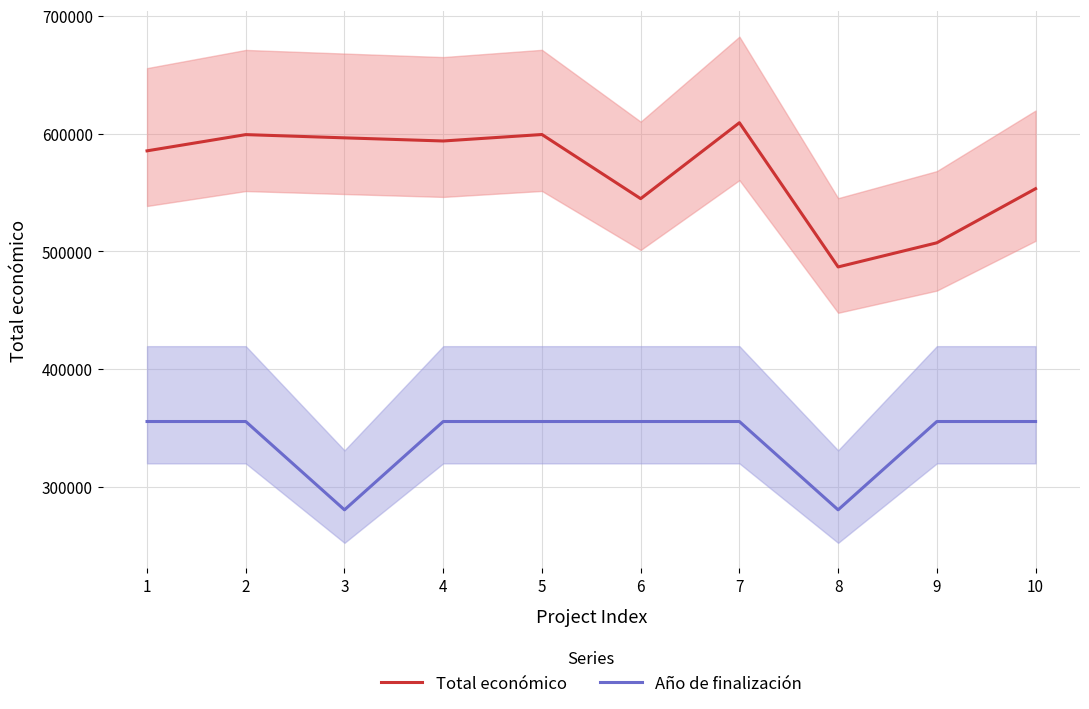

Reading right to left, transcribe all the data shown in this chart.

Total económico: 553196.0	507255.0	486756.0	609206.0	544746.0	599211.0	593715.0	596384.0	599131.0	585346.0
Año de finalización: 355496.8	355496.8	280496.8	355496.8	355496.8	355496.8	355496.8	280496.8	355496.8	355496.8